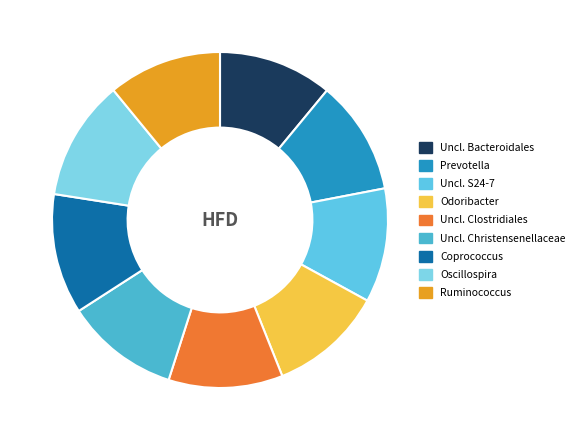

Is there any slice that represents more than half of the pie?

No